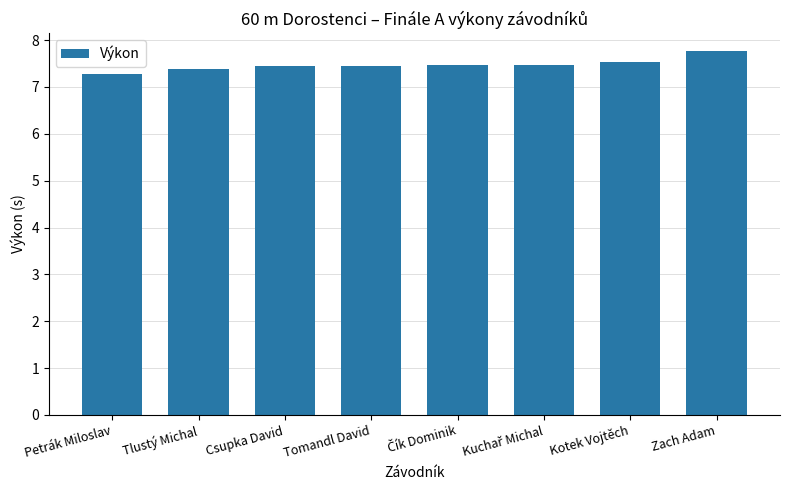

What is the difference between the maximum and minimum values?

0.5